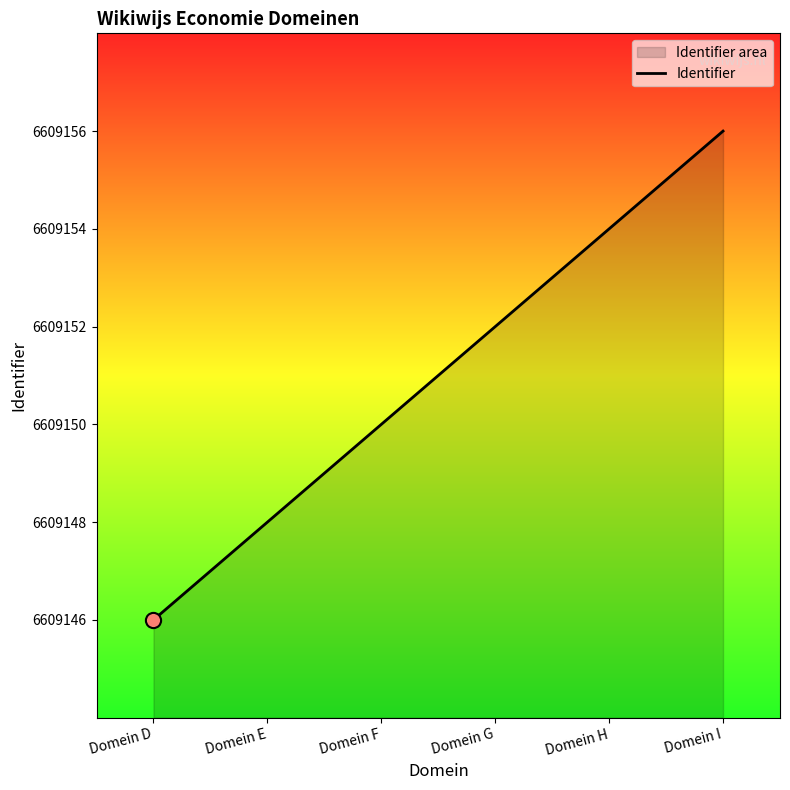

Which has a higher value, Domein G or Domein I?

Domein I